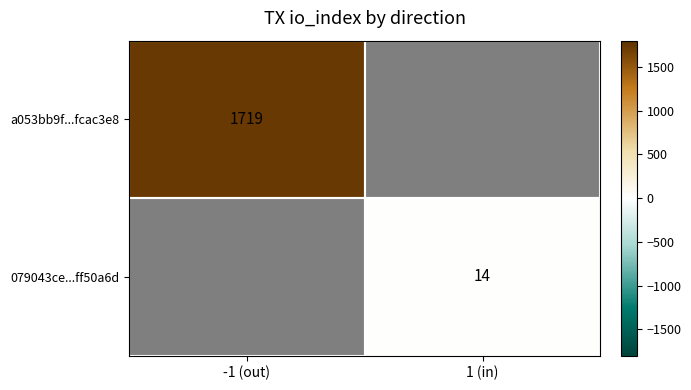

Is it true that a053bb9f...fcac3e8 equals 2648 at -1 (out)?

False